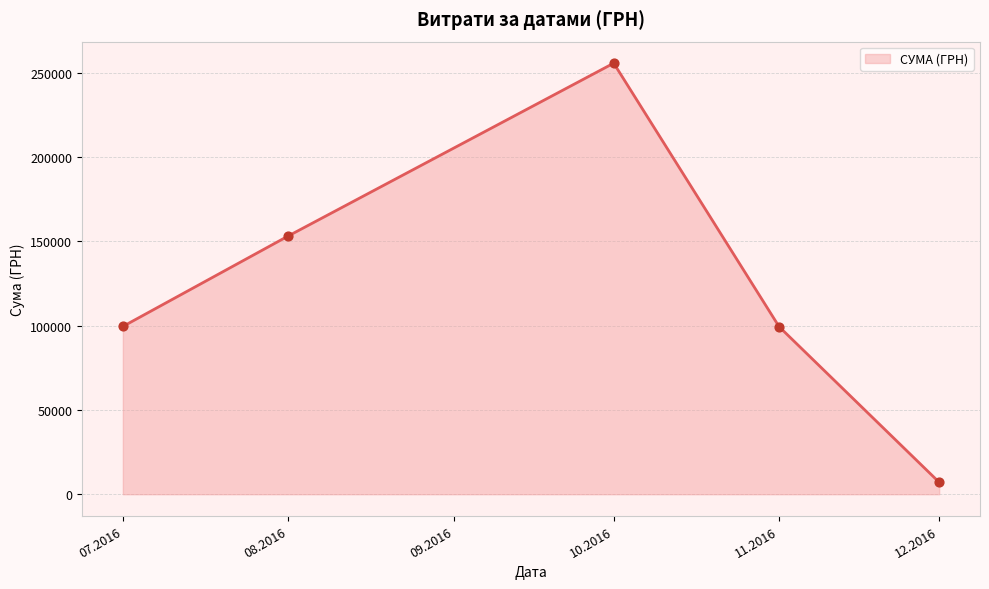

What is the change in value from 07.2016 to 08.2016?

+53643.3